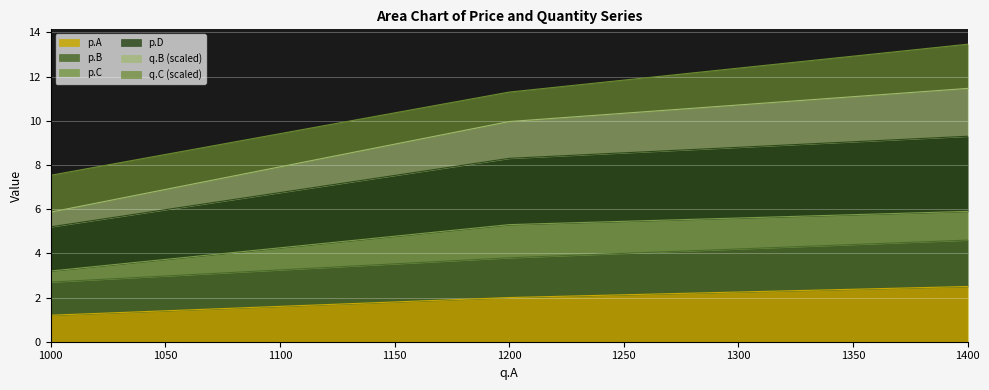

At which category is the sum across all series the highest?

1400